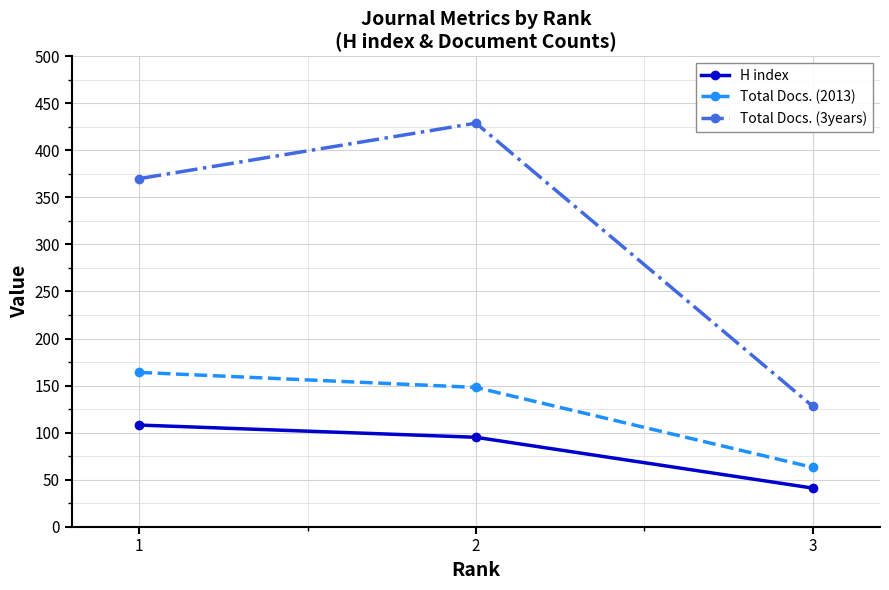

Between 2 and 3, which series saw the biggest shift?

Total Docs. (3years)